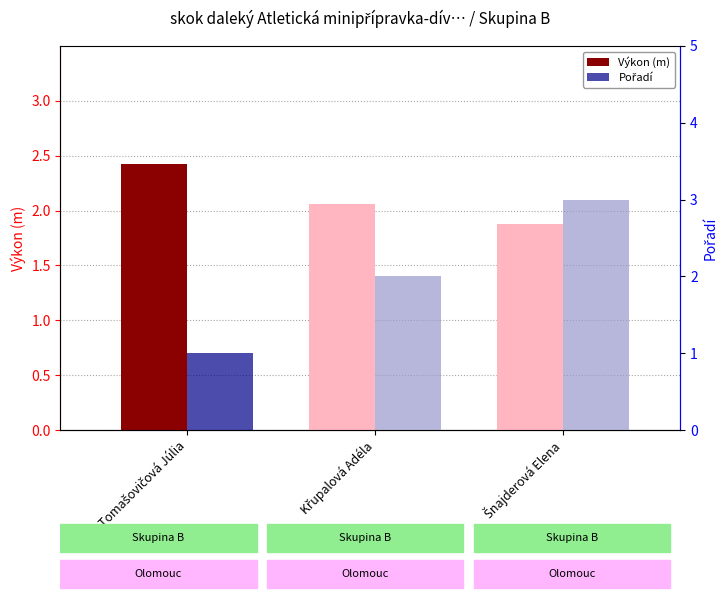

How many series are shown in this chart?

2